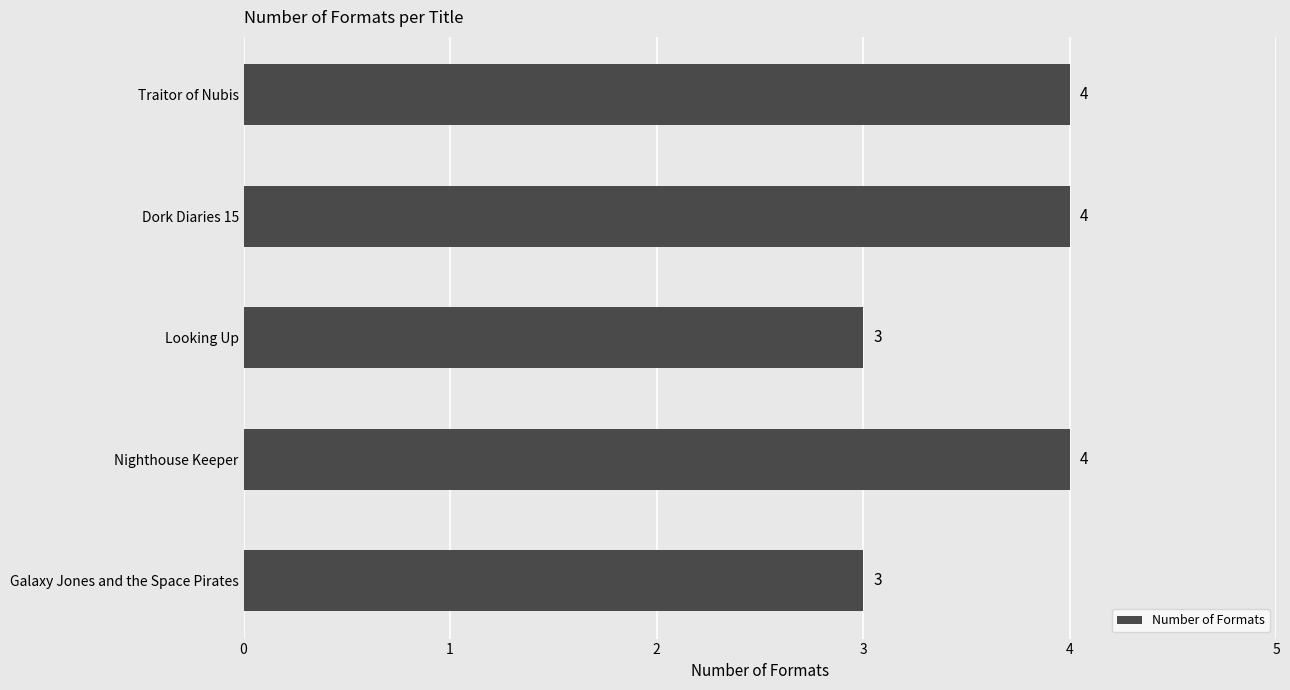

Reading bottom to top, extract all data points from this chart.

Galaxy Jones and the Space Pirates=3	Nighthouse Keeper=4	Looking Up=3	Dork Diaries 15=4	Traitor of Nubis=4